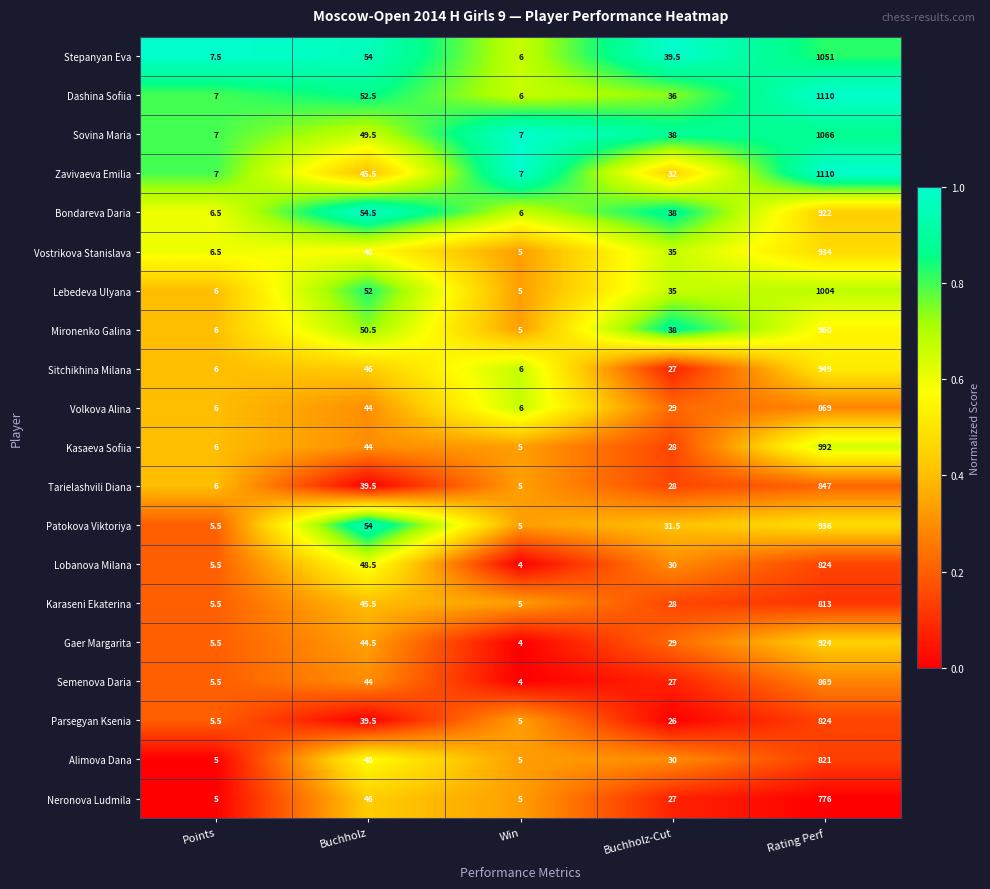

What is the sum of all Zavivaeva Emilia values?

1201.5